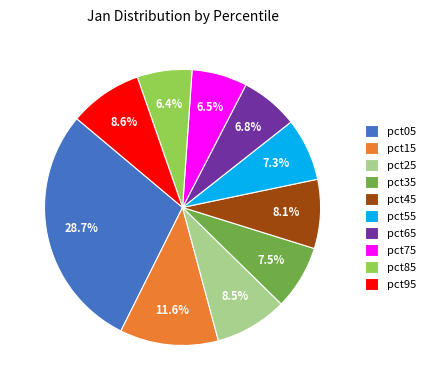

True or false: pct95 accounts for 9% of the total.

True